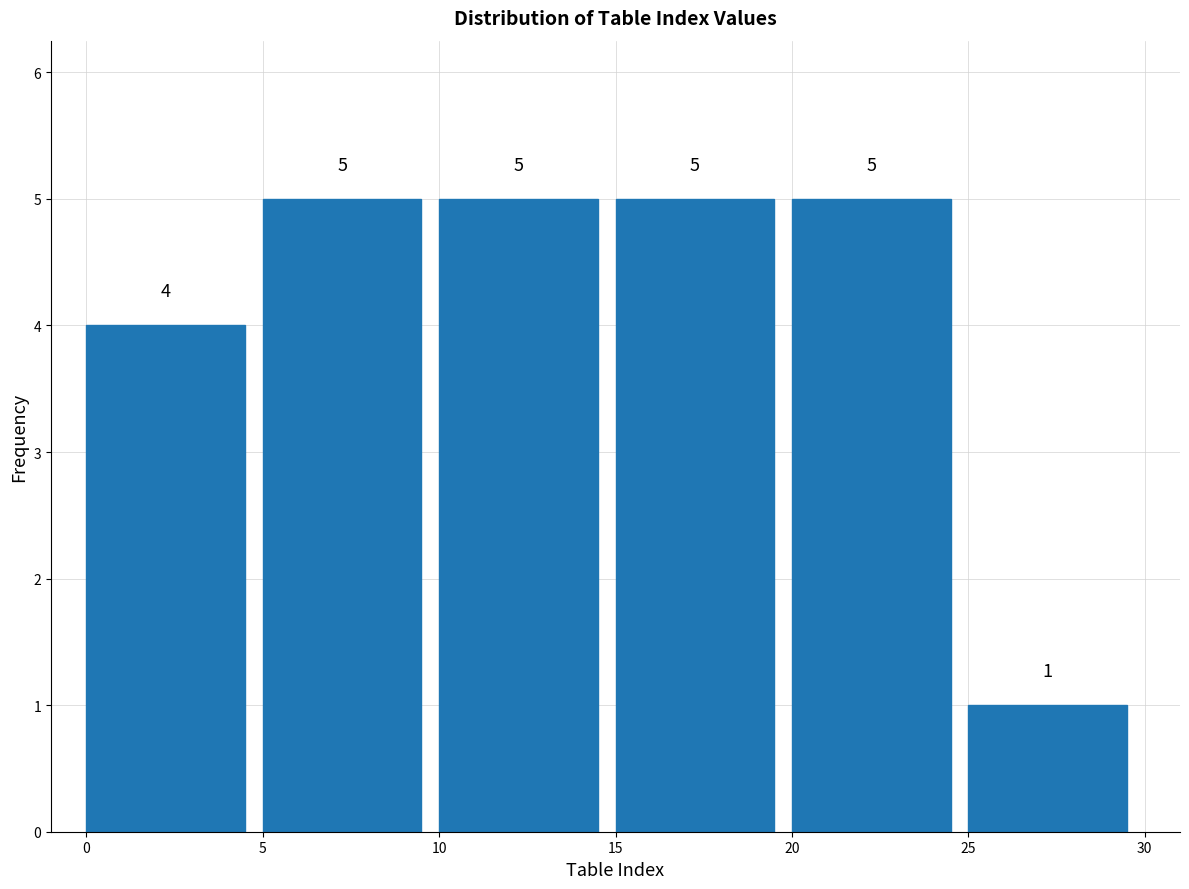

What is the height of the bar covering 15 to 20 on the x-axis?

5